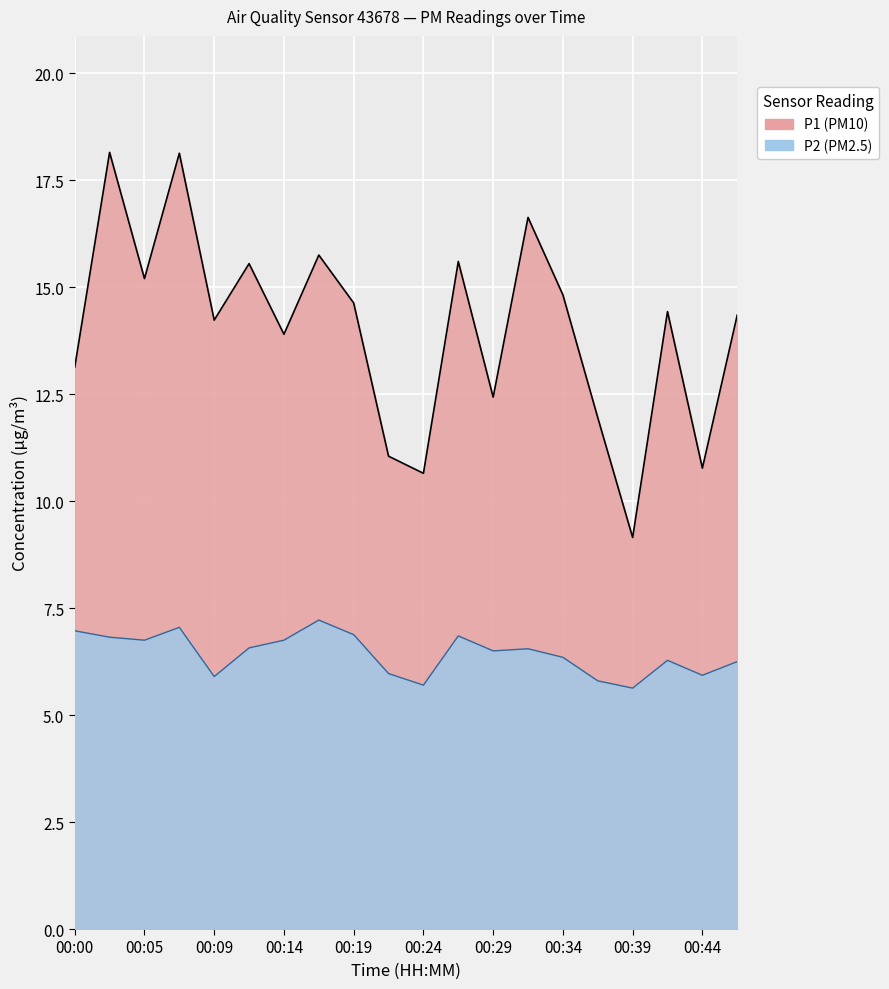

True or false: P1 has more than 2 points higher than both neighbors.

True